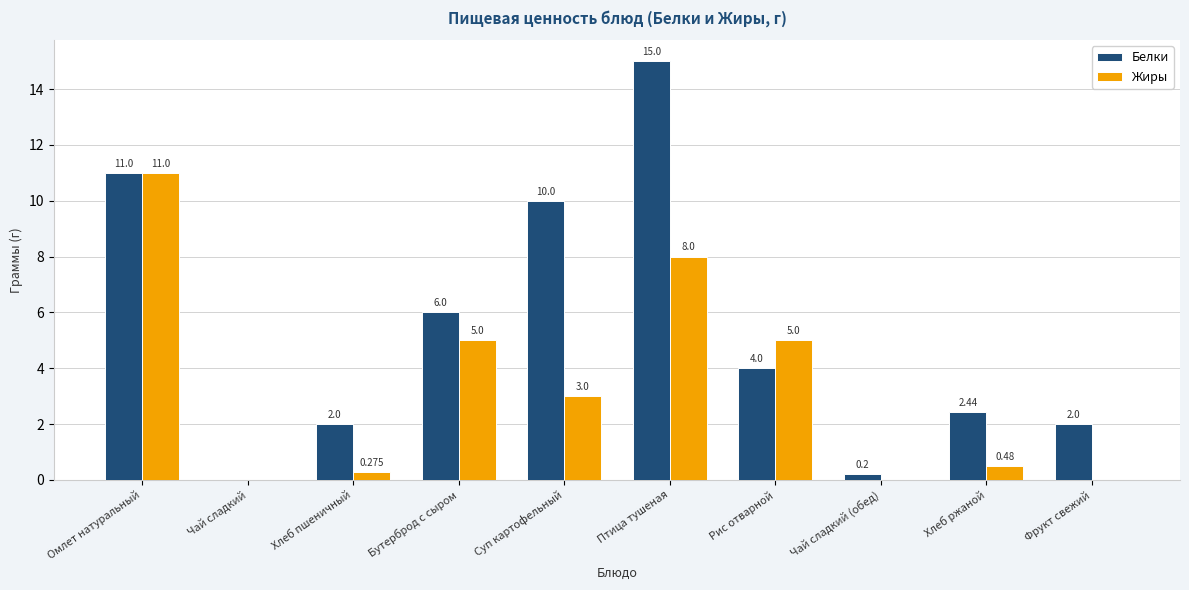

Which series has the largest total across all categories?

Белки